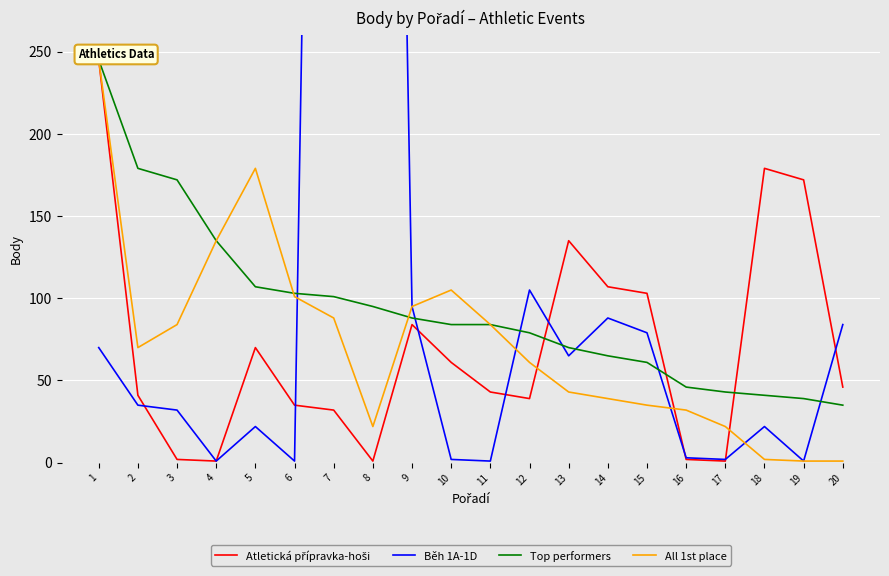

True or false: Atletická přípravka-hoši and Běh 1A-1D intersect in this chart.

True